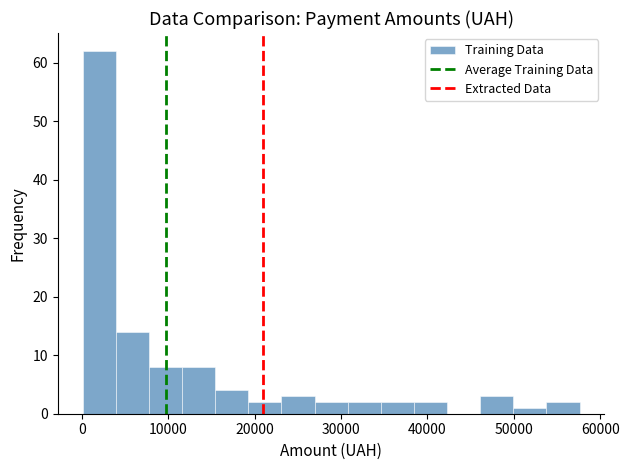

Around what value on the x-axis is the tallest bar? Give the approximate position of its centre, as read against the axis.

2000